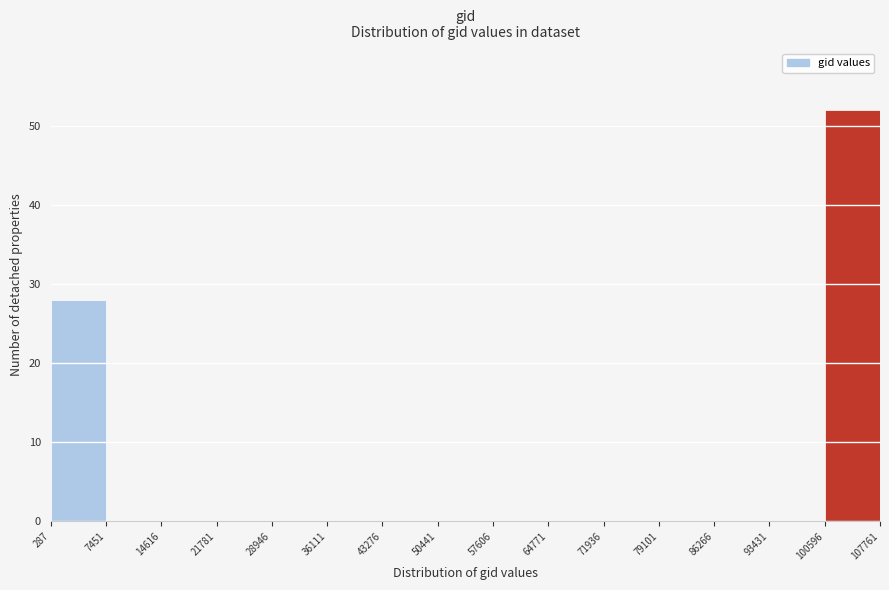

Reading left to right, transcribe this chart: for each bar, give the range it covers on the x-axis and its height. The values are not printed on the chart, so give them approximately, as read against the axis.

287 to 7451: 28
7451 to 14616: 0
14616 to 21781: 0
21781 to 28946: 0
28946 to 36111: 0
36111 to 43276: 0
43276 to 50441: 0
50441 to 57606: 0
57606 to 64771: 0
64771 to 71936: 0
71936 to 79101: 0
79101 to 86266: 0
86266 to 93431: 0
93431 to 100596: 0
100596 to 107761: 52